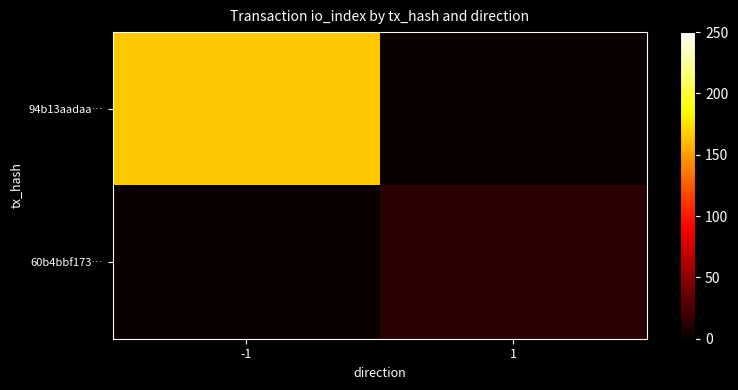

Which has a higher value, -1 or 1?

-1